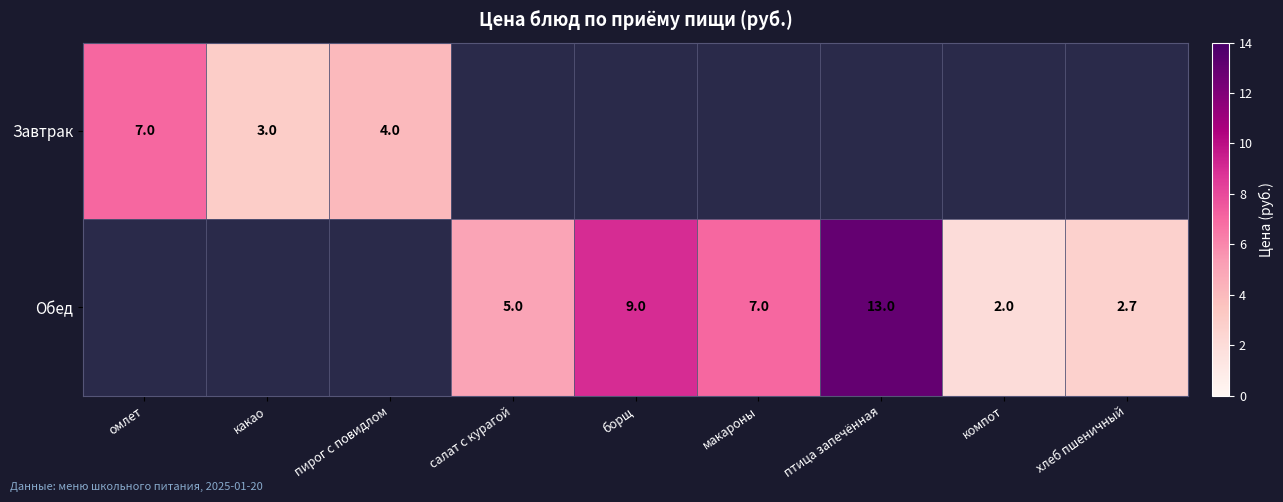

Is it true that Завтрак equals 3.0 at какао?

True